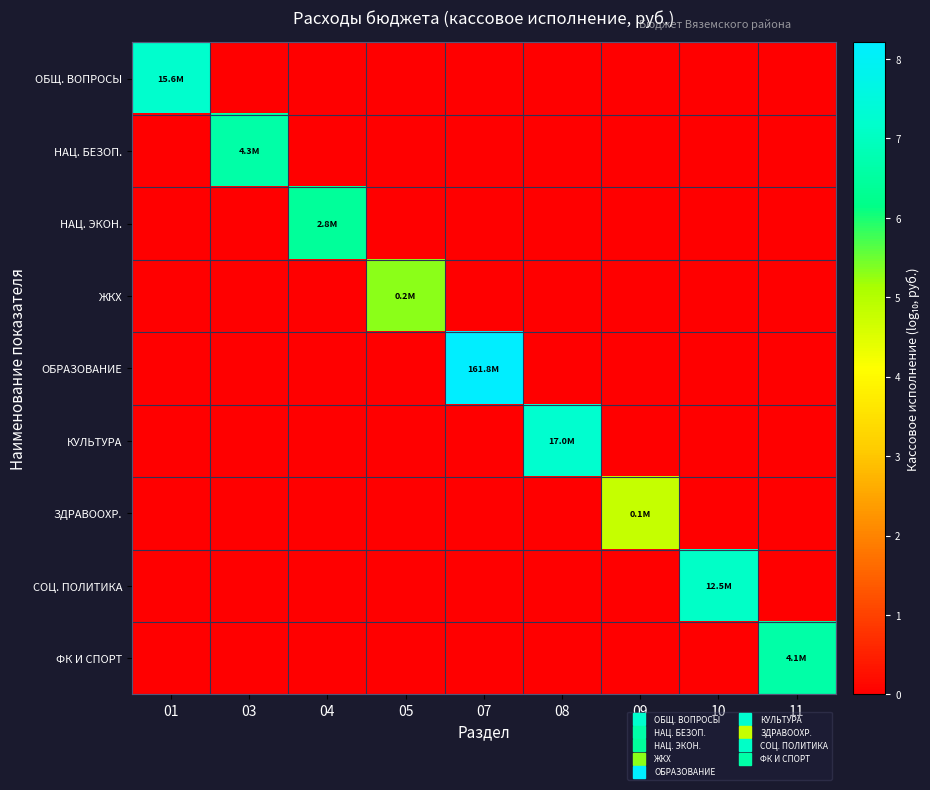

Which series has the largest range (max minus min)?

ОБРАЗОВАНИЕ